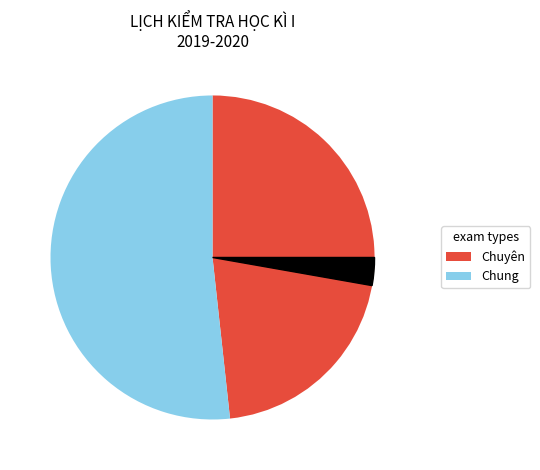

What is the largest slice in the pie chart?

Công nghệ